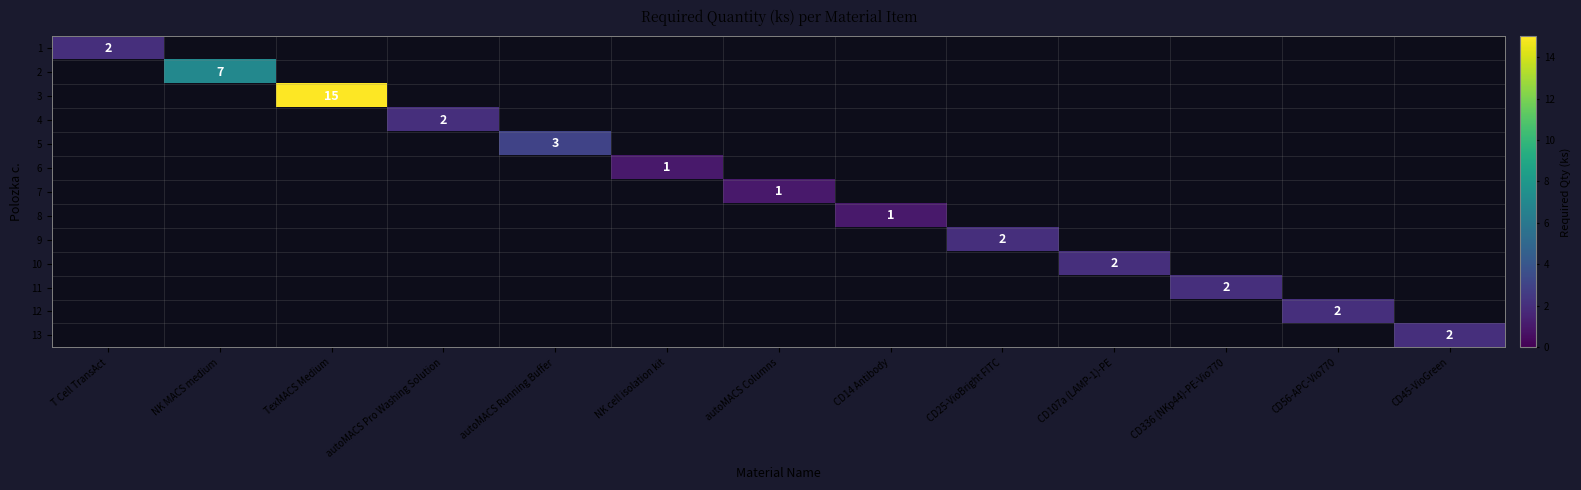

Is it true that 8 equals 1 at CD14 Antibody?

True